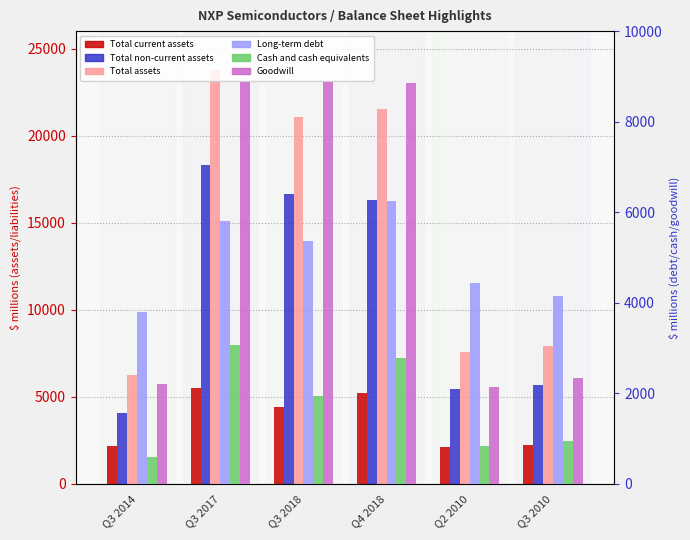

What is the label of the 6th bar from the left?

Q3 2010